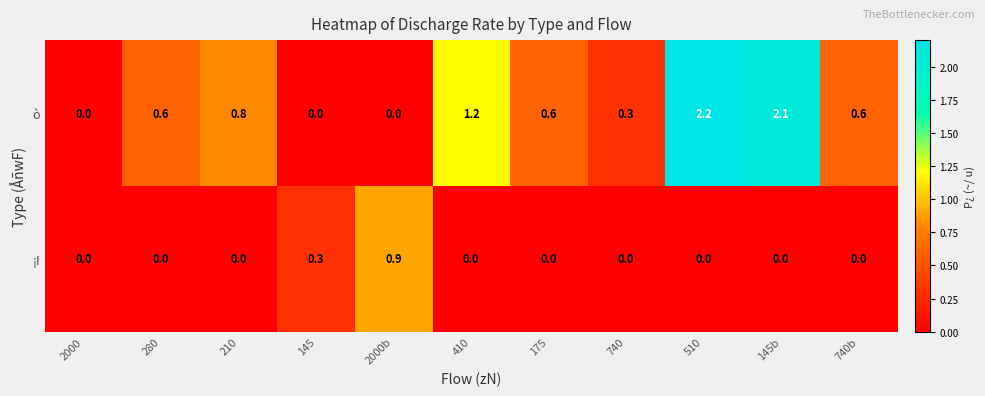

What is the spread (max minus min) of values at 410?

1.2